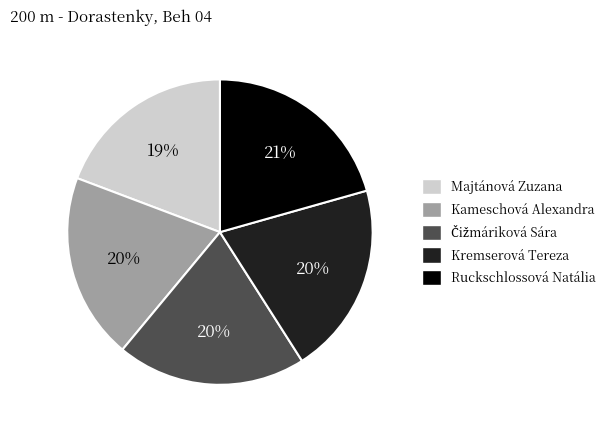

To the nearest percent, what is the average slice percentage?

20%